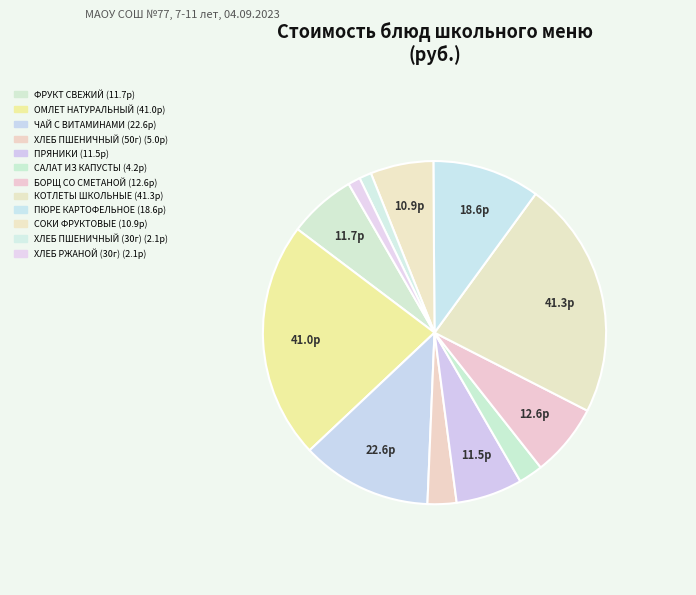

Rank the categories by value from lowest to highest.

ХЛЕБ ПШЕНИЧНЫЙ (30г), ХЛЕБ РЖАНОЙ (30г), САЛАТ ИЗ КАПУСТЫ, ХЛЕБ ПШЕНИЧНЫЙ (50г), СОКИ ФРУКТОВЫЕ, ПРЯНИКИ, ФРУКТ СВЕЖИЙ, БОРЩ СО СМЕТАНОЙ, ПЮРЕ КАРТОФЕЛЬНОЕ, ЧАЙ С ВИТАМИНАМИ, ОМЛЕТ НАТУРАЛЬНЫЙ, КОТЛЕТЫ ШКОЛЬНЫЕ